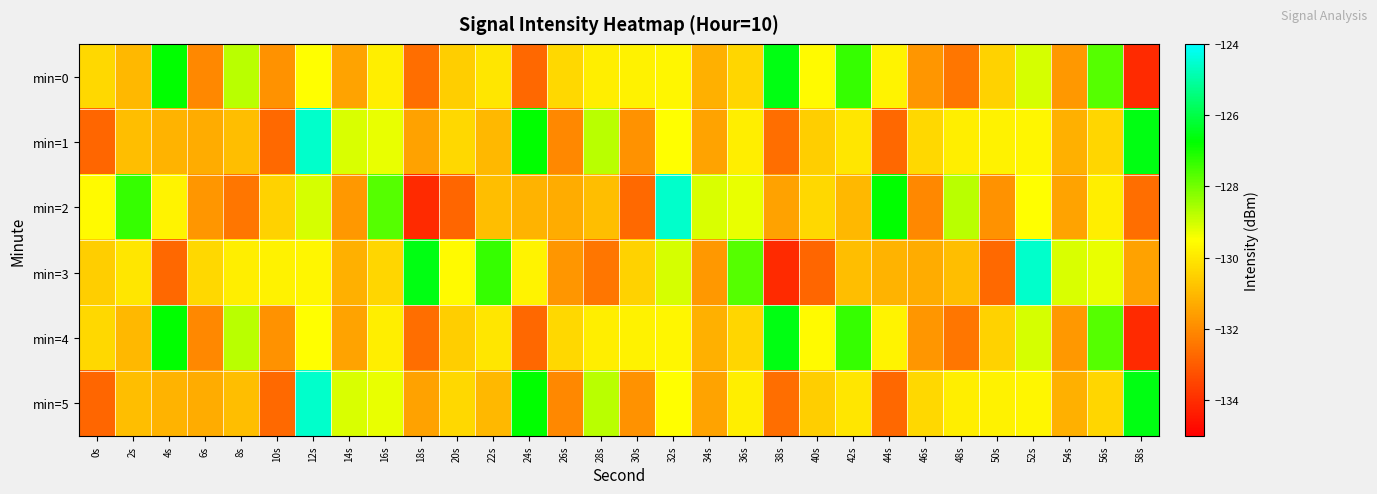

Reading right to left, transcribe all the data shown in this chart.

min=0: 58s=-134.1	56s=-127.7	54s=-131.7	52s=-129.1	50s=-130.5	48s=-132.5	46s=-131.7	44s=-129.7	42s=-127.3	40s=-129.6	38s=-126.5	36s=-130.4	34s=-131.2	32s=-129.7	30s=-129.8	28s=-129.9	26s=-130.3	24s=-132.8	22s=-130.0	20s=-130.5	18s=-132.6	16s=-129.9	14s=-131.5	12s=-129.5	10s=-131.9	8s=-128.8	6s=-132.1	4s=-126.8	2s=-131.0	0s=-130.3
min=1: 58s=-126.5	56s=-130.4	54s=-131.2	52s=-129.7	50s=-129.8	48s=-129.9	46s=-130.3	44s=-132.8	42s=-130.0	40s=-130.5	38s=-132.6	36s=-129.9	34s=-131.5	32s=-129.5	30s=-131.9	28s=-128.8	26s=-132.1	24s=-126.8	22s=-131.0	20s=-130.3	18s=-131.5	16s=-129.3	14s=-129.1	12s=-124.6	10s=-132.7	8s=-130.9	6s=-131.3	4s=-131.1	2s=-130.9	0s=-132.8
min=2: 58s=-132.6	56s=-129.9	54s=-131.5	52s=-129.5	50s=-131.9	48s=-128.8	46s=-132.1	44s=-126.8	42s=-131.0	40s=-130.3	38s=-131.5	36s=-129.3	34s=-129.1	32s=-124.6	30s=-132.7	28s=-130.9	26s=-131.3	24s=-131.1	22s=-130.9	20s=-132.8	18s=-134.1	16s=-127.7	14s=-131.7	12s=-129.1	10s=-130.5	8s=-132.5	6s=-131.7	4s=-129.7	2s=-127.3	0s=-129.6
min=3: 58s=-131.5	56s=-129.3	54s=-129.1	52s=-124.6	50s=-132.7	48s=-130.9	46s=-131.3	44s=-131.1	42s=-130.9	40s=-132.8	38s=-134.1	36s=-127.7	34s=-131.7	32s=-129.1	30s=-130.5	28s=-132.5	26s=-131.7	24s=-129.7	22s=-127.3	20s=-129.6	18s=-126.5	16s=-130.4	14s=-131.2	12s=-129.7	10s=-129.8	8s=-129.9	6s=-130.3	4s=-132.8	2s=-130.0	0s=-130.5
min=4: 58s=-134.1	56s=-127.7	54s=-131.7	52s=-129.1	50s=-130.5	48s=-132.5	46s=-131.7	44s=-129.7	42s=-127.3	40s=-129.6	38s=-126.5	36s=-130.4	34s=-131.2	32s=-129.7	30s=-129.8	28s=-129.9	26s=-130.3	24s=-132.8	22s=-130.0	20s=-130.5	18s=-132.6	16s=-129.9	14s=-131.5	12s=-129.5	10s=-131.9	8s=-128.8	6s=-132.1	4s=-126.8	2s=-131.0	0s=-130.3
min=5: 58s=-126.5	56s=-130.4	54s=-131.2	52s=-129.7	50s=-129.8	48s=-129.9	46s=-130.3	44s=-132.8	42s=-130.0	40s=-130.5	38s=-132.6	36s=-129.9	34s=-131.5	32s=-129.5	30s=-131.9	28s=-128.8	26s=-132.1	24s=-126.8	22s=-131.0	20s=-130.3	18s=-131.5	16s=-129.3	14s=-129.1	12s=-124.6	10s=-132.7	8s=-130.9	6s=-131.3	4s=-131.1	2s=-130.9	0s=-132.8